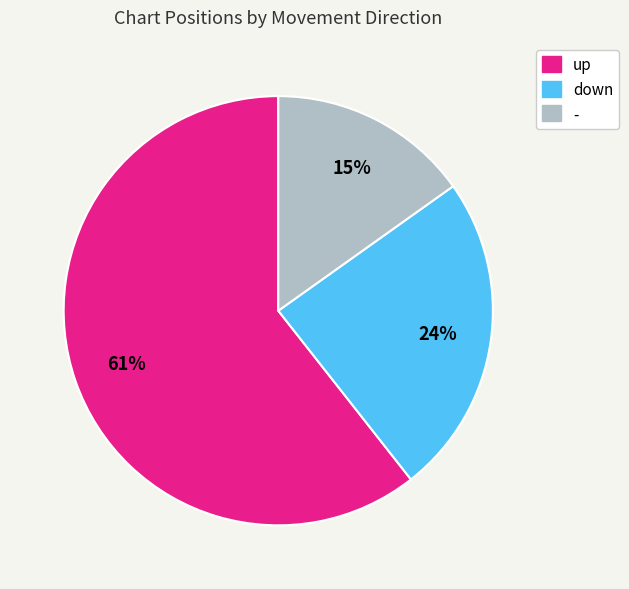

Do - and up together represent more than half of the pie?

Yes